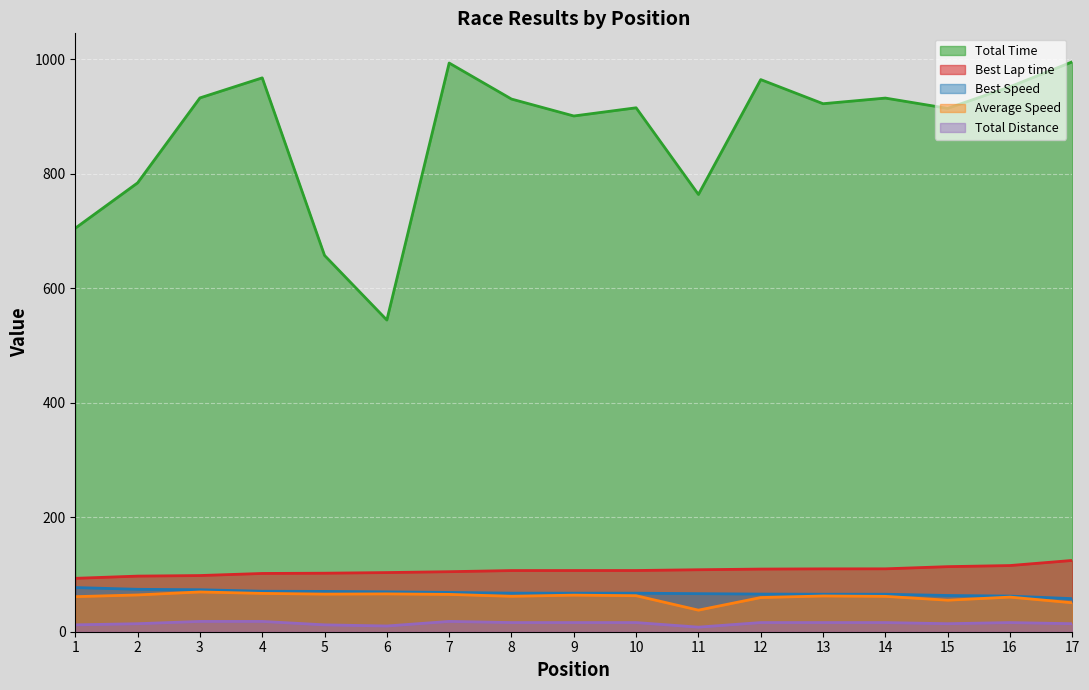

Which series has the widest spread of values?

Total Time